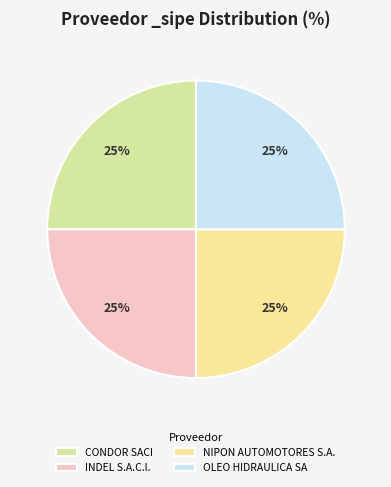

How many segments does this pie chart have?

4